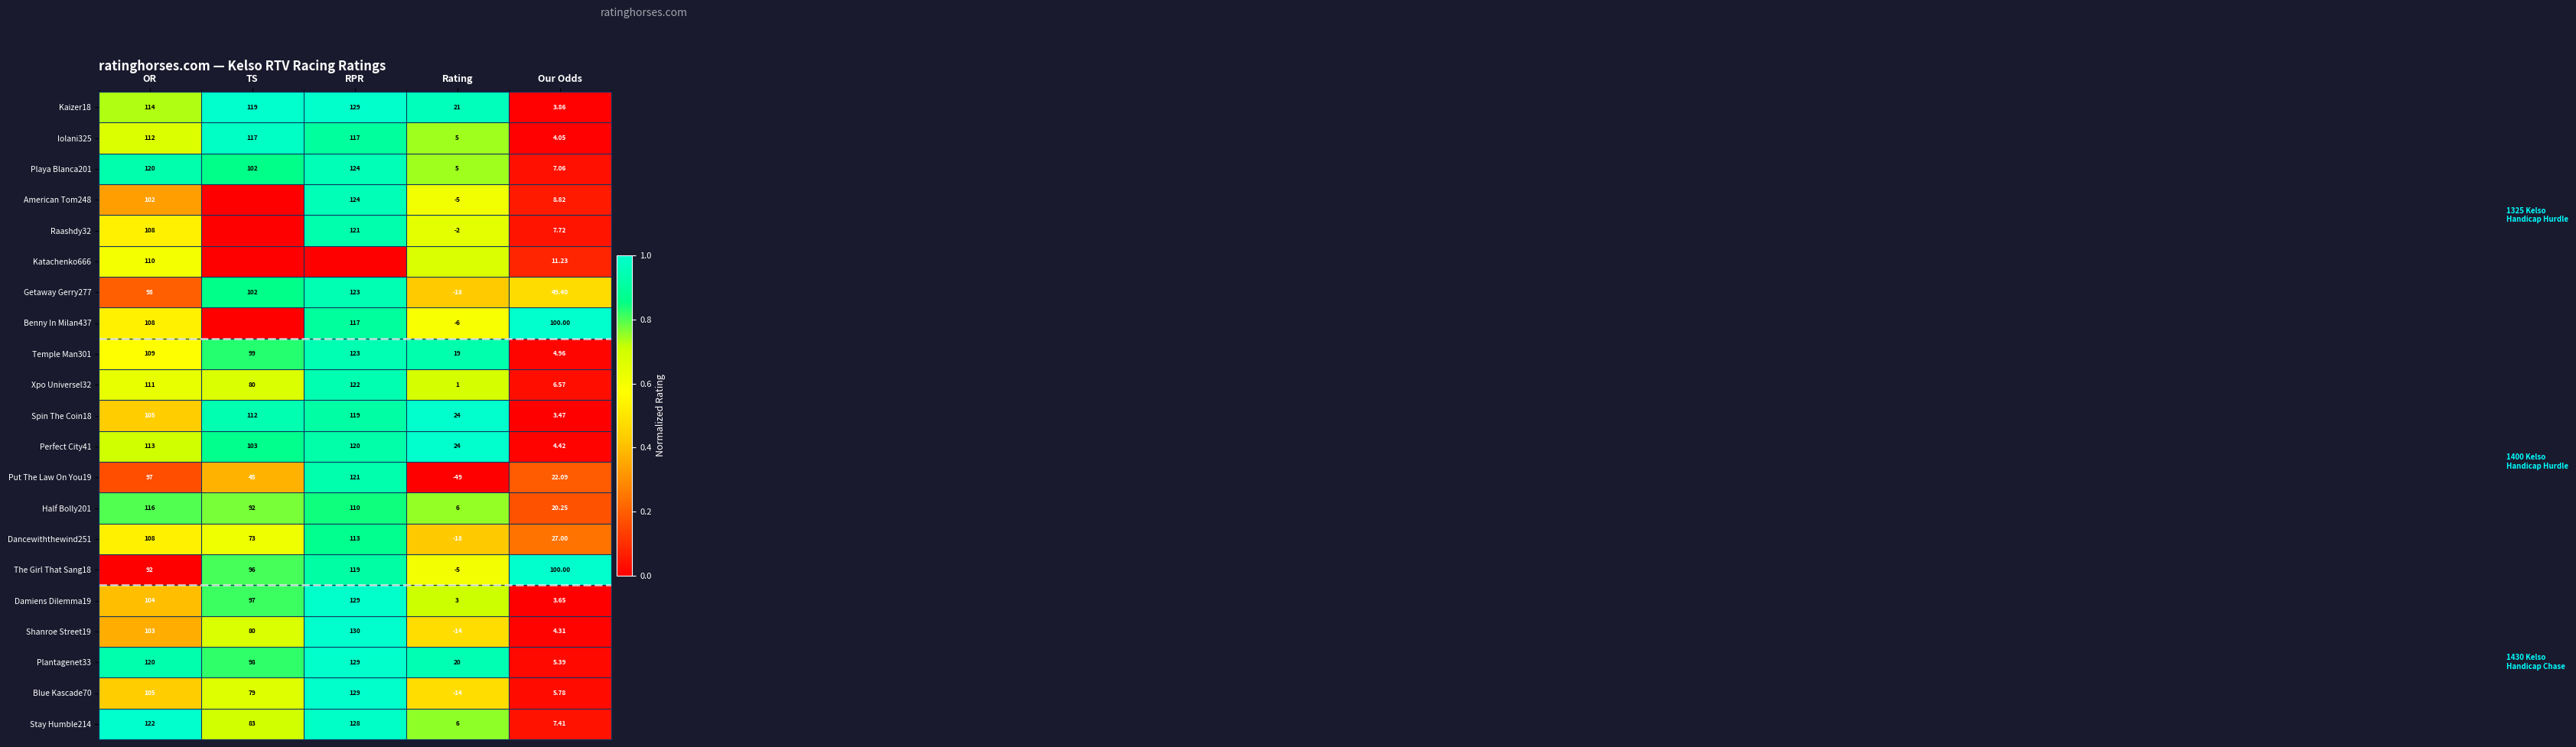

Rank the categories by Perfect City41 value from lowest to highest.

Our Odds, Rating, TS, OR, RPR